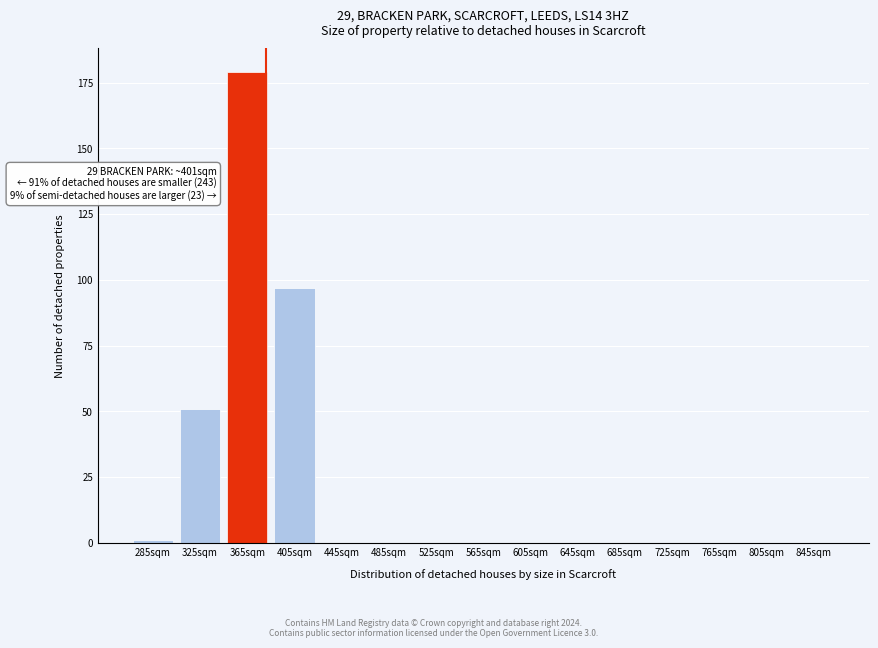

Reading left to right, what are all the values shown in this chart?

285sqm=1	325sqm=51	365sqm=179	405sqm=97	445sqm=0	485sqm=0	525sqm=0	565sqm=0	605sqm=0	645sqm=0	685sqm=0	725sqm=0	765sqm=0	805sqm=0	845sqm=0